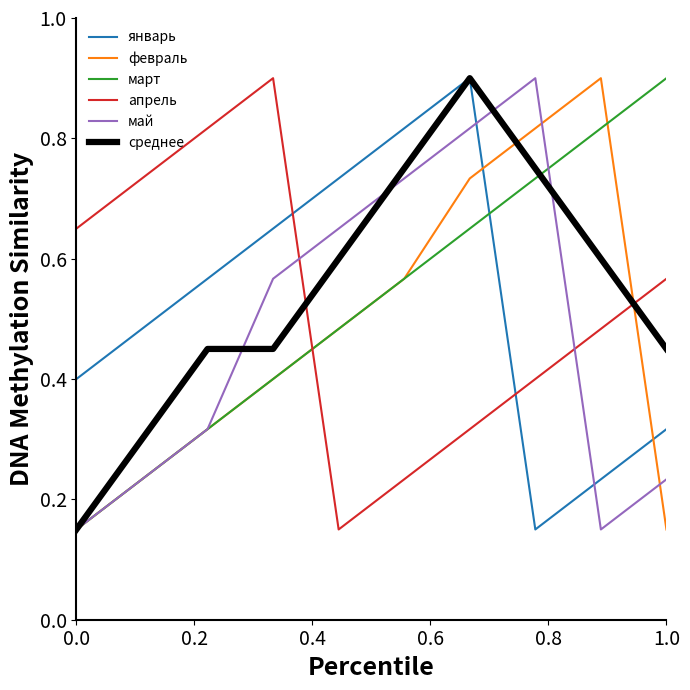

What is the highest value of the февраль series?

0.9